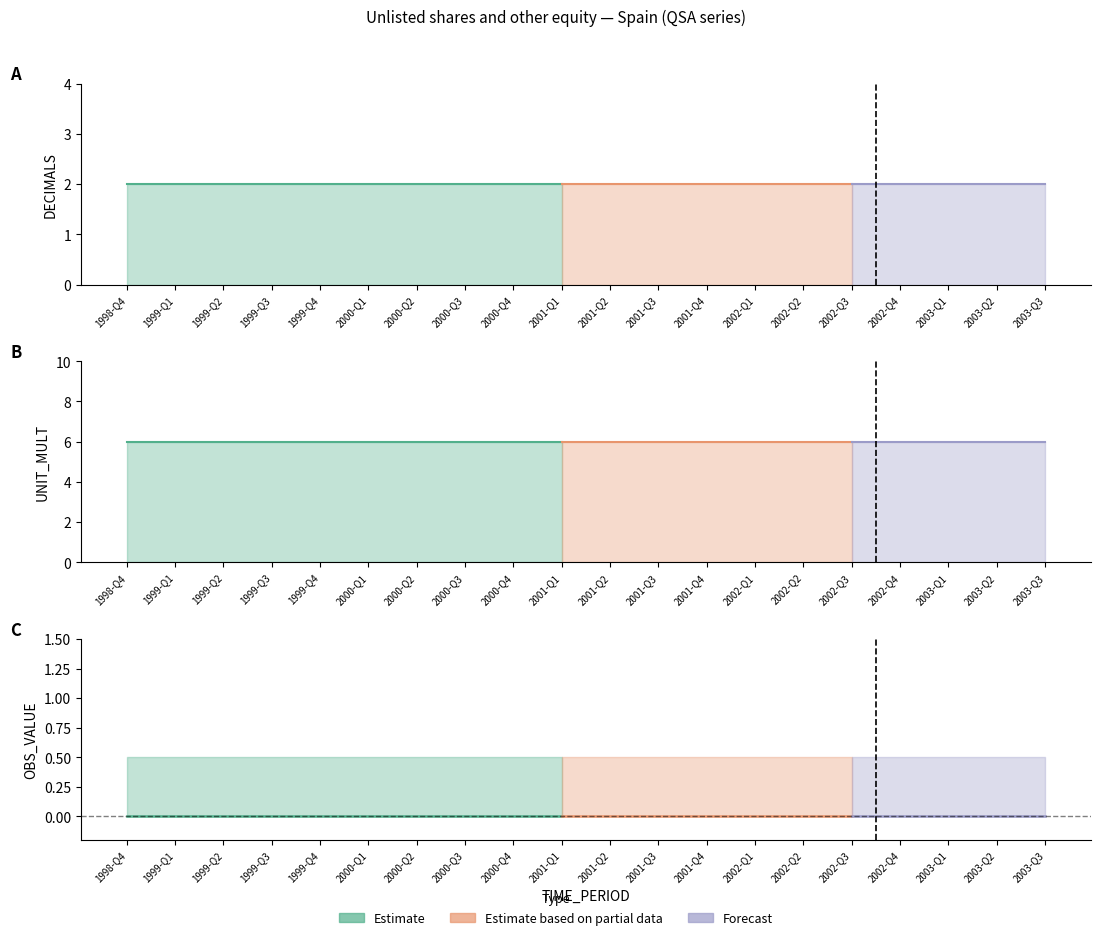

Which series has the largest total across all categories?

UNIT_MULT